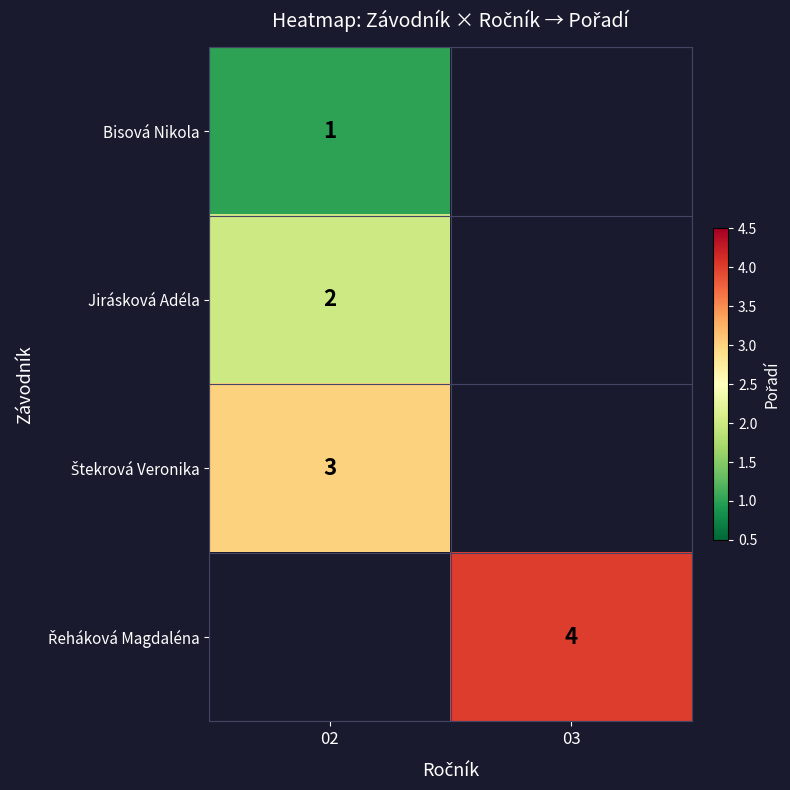

The value of row_3 at 03 is 4.0. True or false?

True